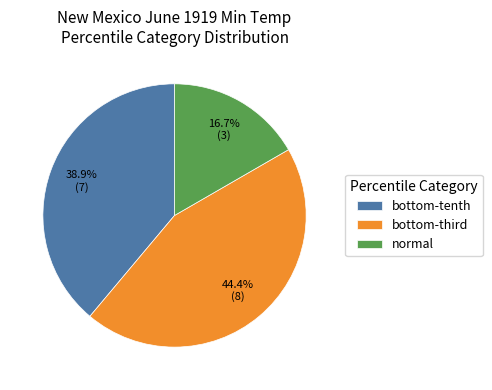

Is there any slice that represents more than half of the pie?

No